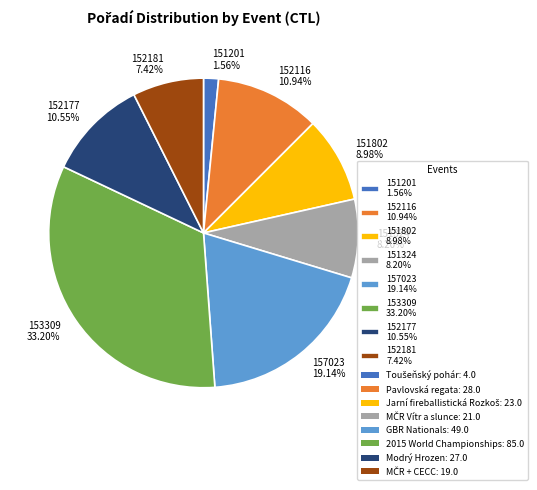

Between 151324 and 151802, which is larger?

151802